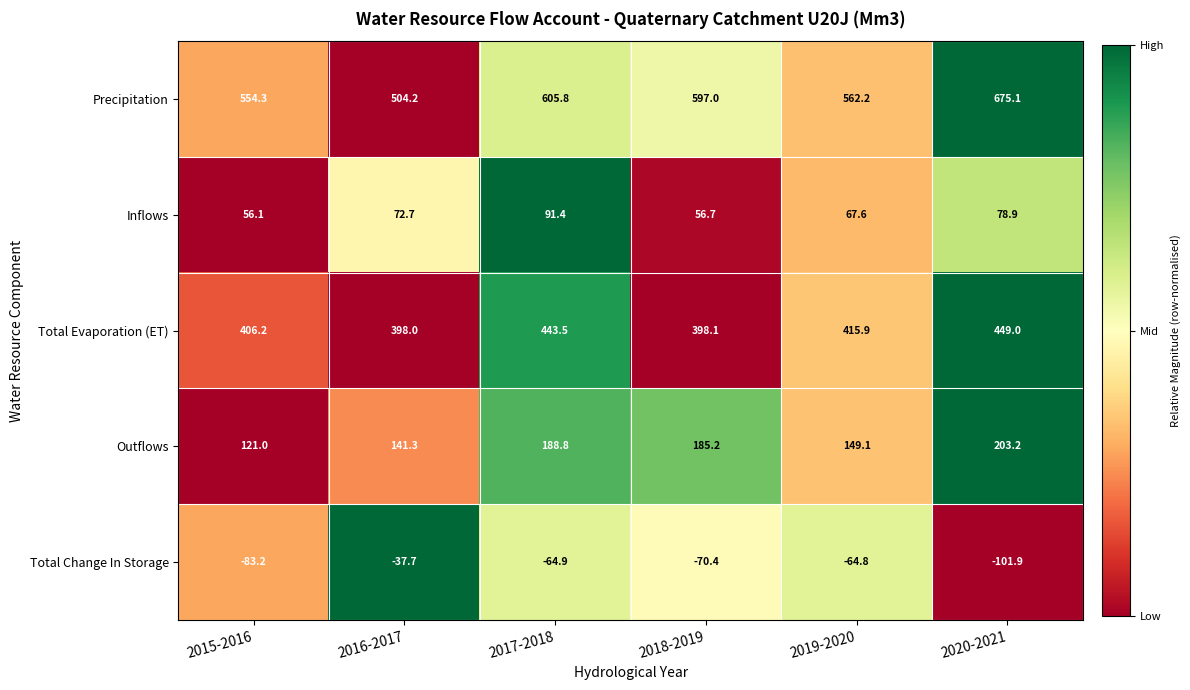

What is the approximate value of Total Change In Storage at 2017-2018?

-64.9